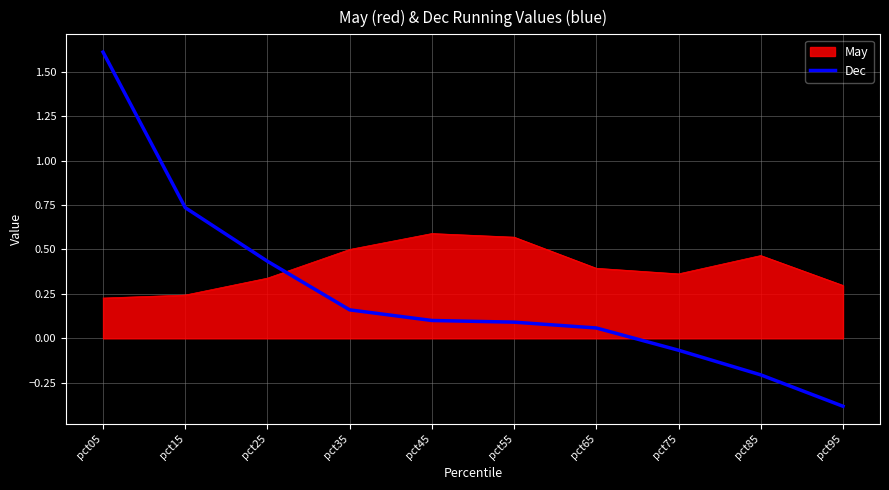

What is the difference between the maximum and minimum values in the Dec series?

2.0